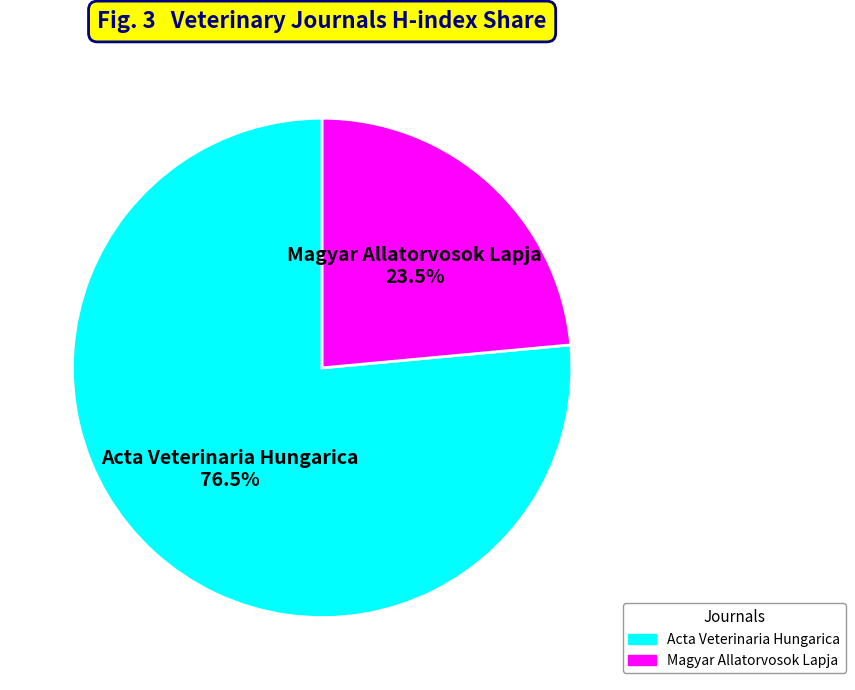

Between Acta Veterinaria Hungarica and Magyar Allatorvosok Lapja, which is larger?

Acta Veterinaria Hungarica